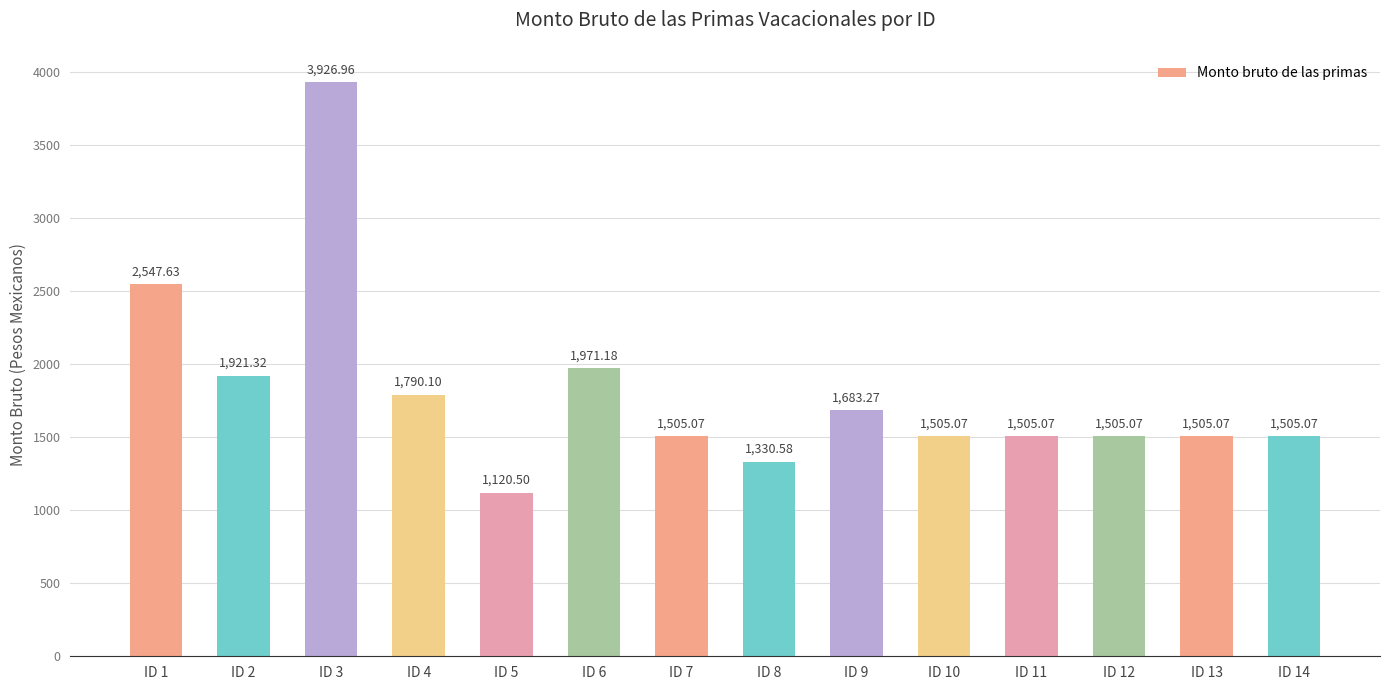

Which has a higher value, ID 1 or ID 11?

ID 1